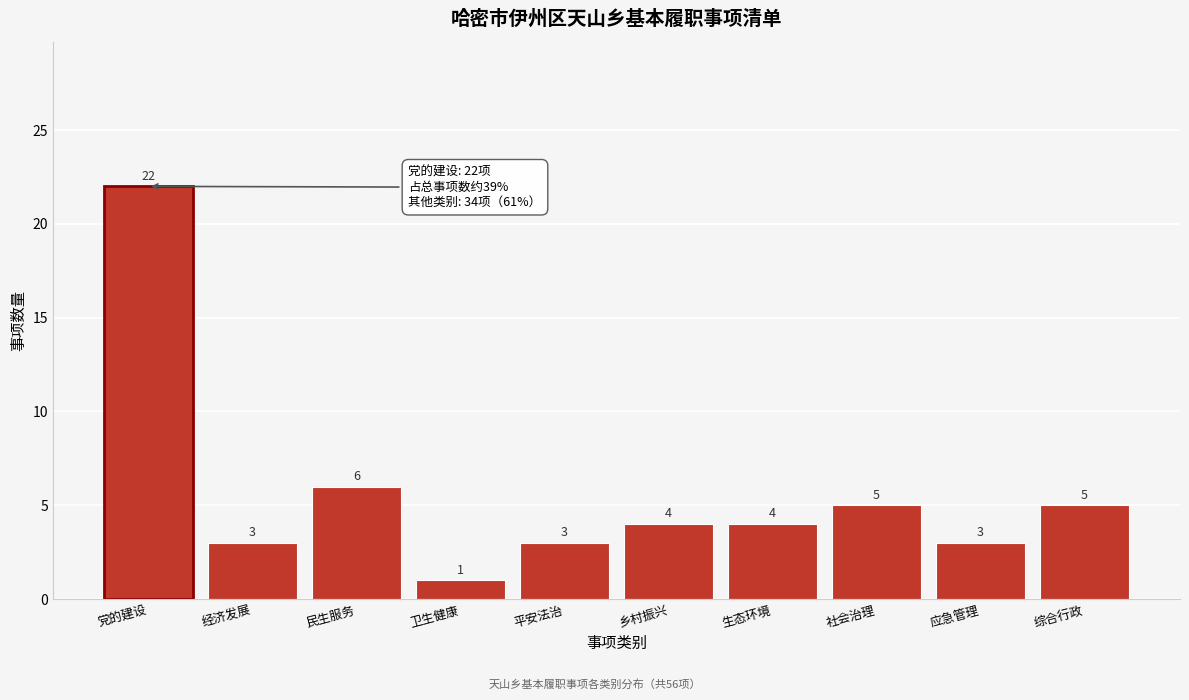

Reading left to right, extract all data points from this chart.

22	3	6	1	3	4	4	5	3	5